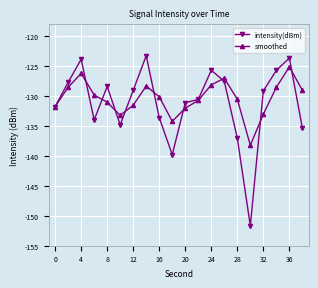

What is the minimum value for intensity(dBm)?

-151.7